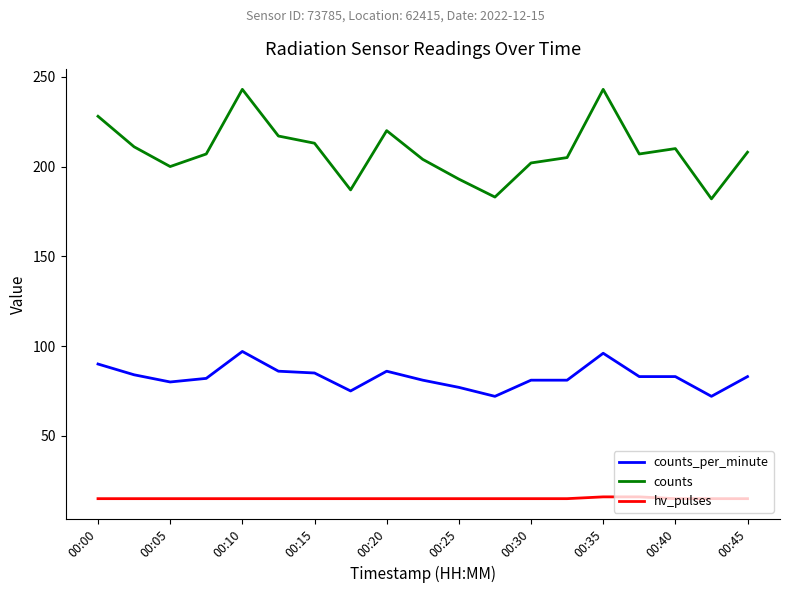

List the series in order of their overall mean, highest first.

counts, counts_per_minute, hv_pulses